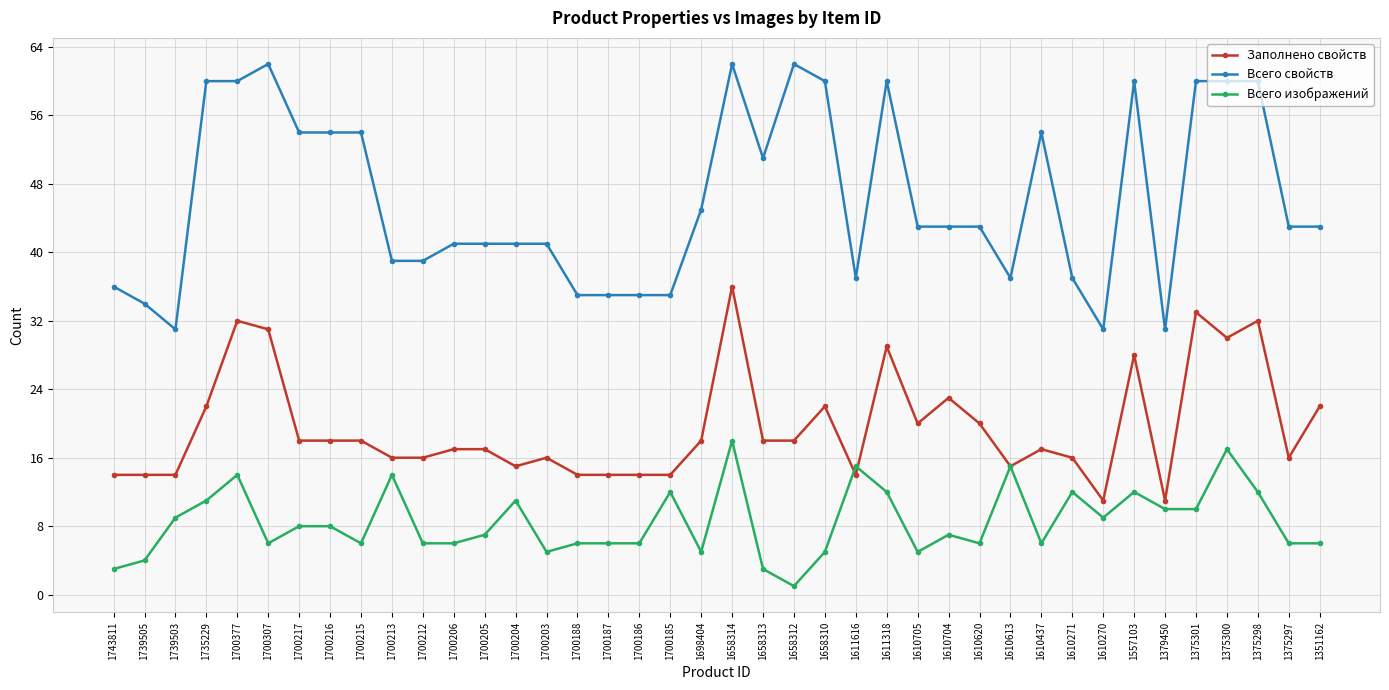

At which label does Всего изображений reach its peak?

1658314